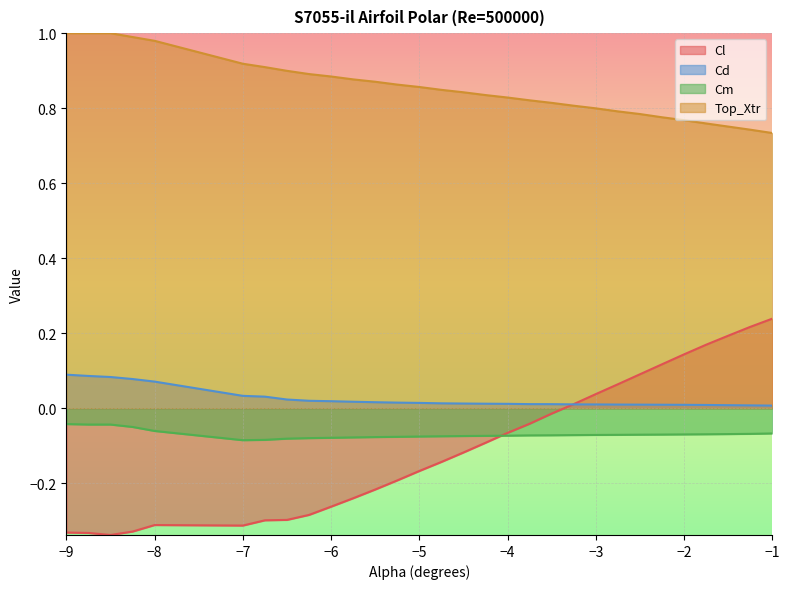

Reading left to right, transcribe all the data shown in this chart.

Cl: -0.3	-0.3	-0.3	-0.3	-0.3	-0.3	-0.3	-0.3	-0.3	-0.3	-0.2	-0.2	-0.2	-0.2	-0.1	-0.1	-0.1	-0.1	-0.0	-0.0	0.0	0.0	0.1	0.1	0.1	0.1	0.2	0.2	0.2	0.2
Cd: 0.1	0.1	0.1	0.1	0.1	0.0	0.0	0.0	0.0	0.0	0.0	0.0	0.0	0.0	0.0	0.0	0.0	0.0	0.0	0.0	0.0	0.0	0.0	0.0	0.0	0.0	0.0	0.0	0.0	0.0
Cm: -0.0	-0.0	-0.0	-0.0	-0.1	-0.1	-0.1	-0.1	-0.1	-0.1	-0.1	-0.1	-0.1	-0.1	-0.1	-0.1	-0.1	-0.1	-0.1	-0.1	-0.1	-0.1	-0.1	-0.1	-0.1	-0.1	-0.1	-0.1	-0.1	-0.1
Top_Xtr: 1.0	1.0	1.0	1.0	1.0	0.9	0.9	0.9	0.9	0.9	0.9	0.9	0.9	0.9	0.8	0.8	0.8	0.8	0.8	0.8	0.8	0.8	0.8	0.8	0.8	0.8	0.8	0.8	0.7	0.7